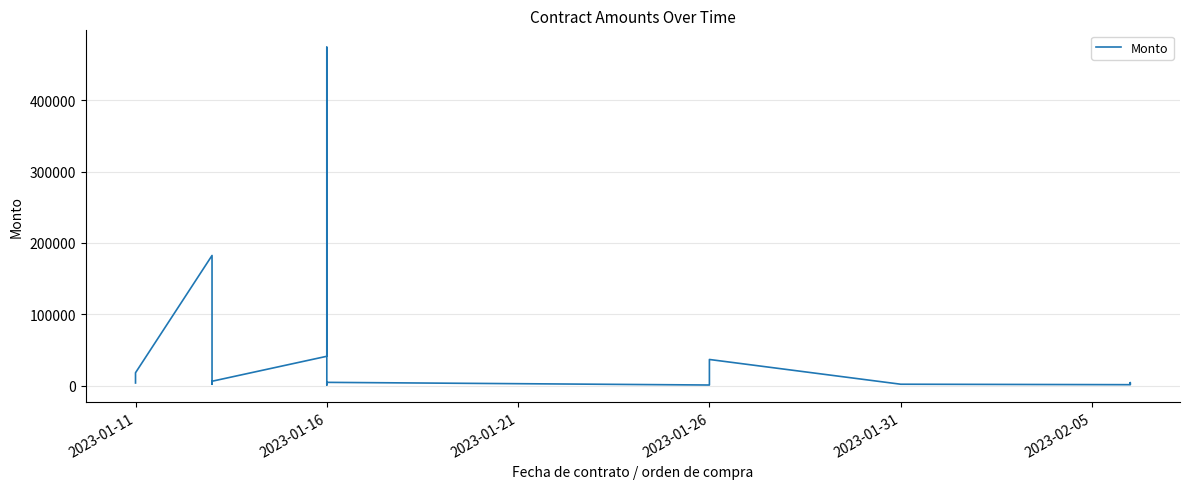

Reading left to right, transcribe all the data shown in this chart.

3900.0	18244.8	182520.0	2124.0	6996.0	6358.5	41312.7	474200.8	10671.7	1080.0	4786.6	1060.8	2747.5	14150.5	36835.4	2179.3	1537.0	4414.0	4360.0	2200.1